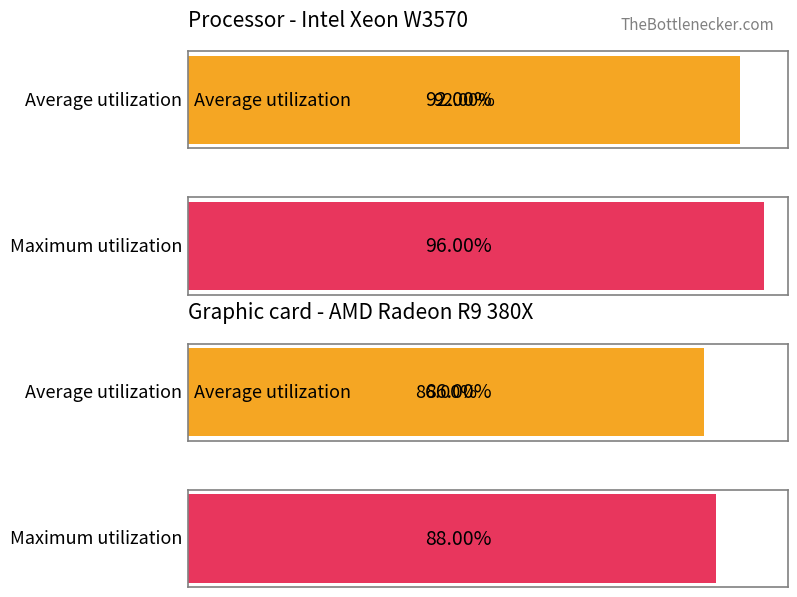

How many bars are there in total?

4